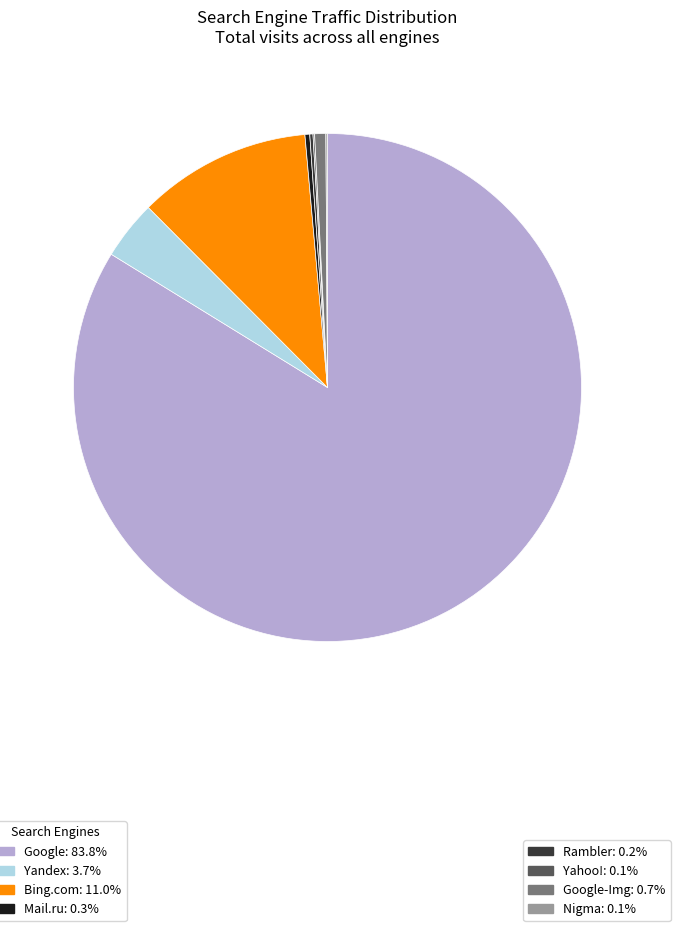

Is there a majority slice in this chart?

Yes